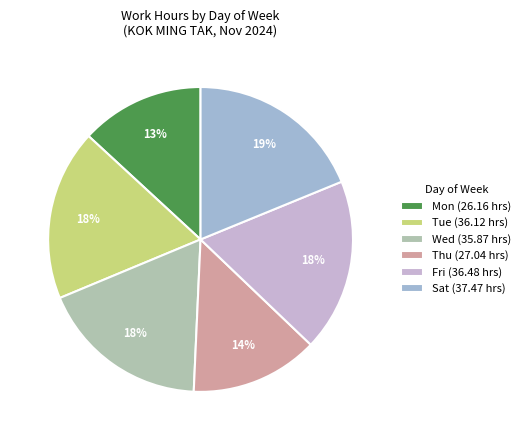

To the nearest percent, what percentage of the pie is Wed (35.87 hrs)?

18%